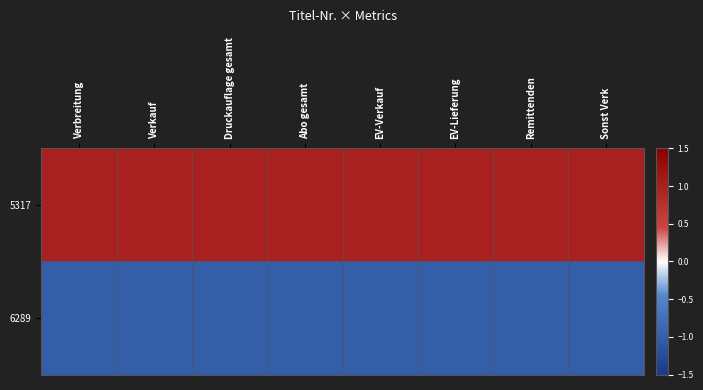

Between Verbreitung and EV-Verkauf, which series saw the biggest shift?

5317